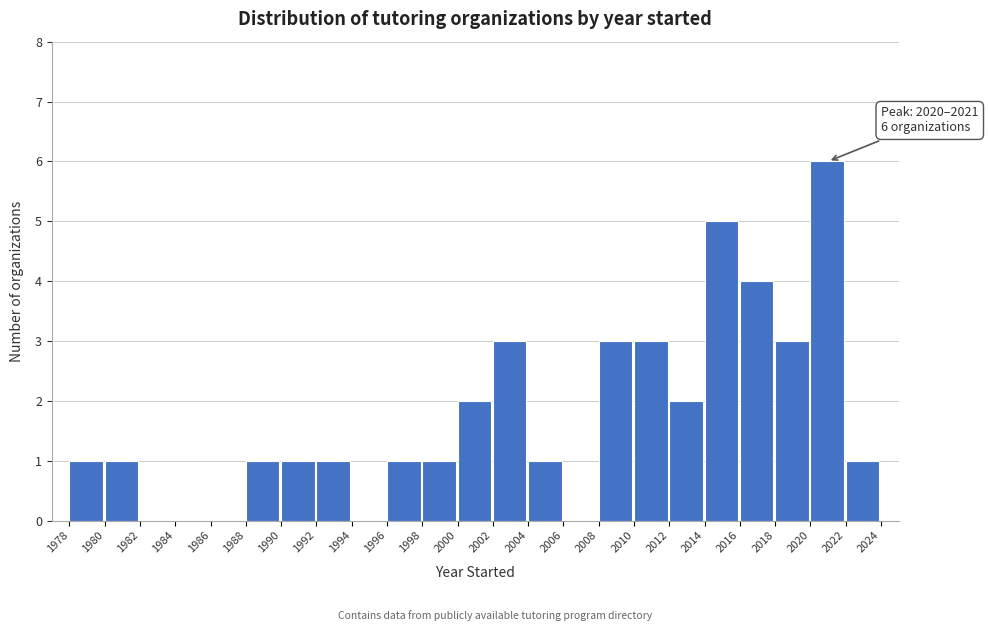

Which range on the x-axis has the tallest bar?

2020 to 2022